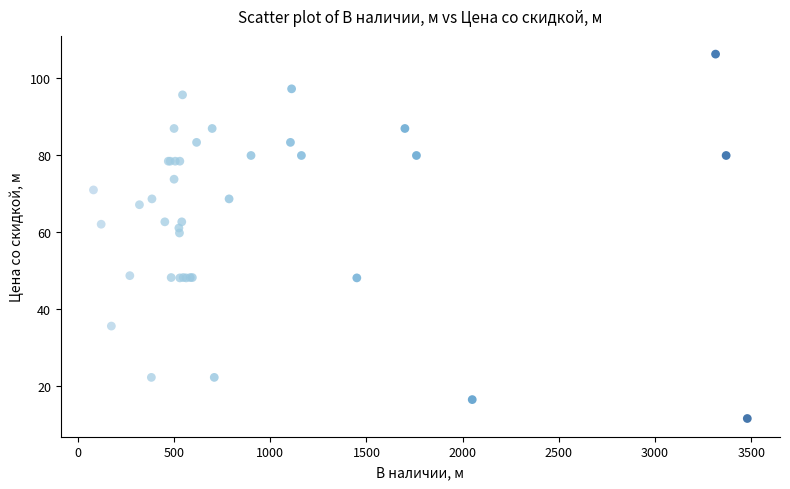

What Y value in the scatter plot is closest to 58?

59.7